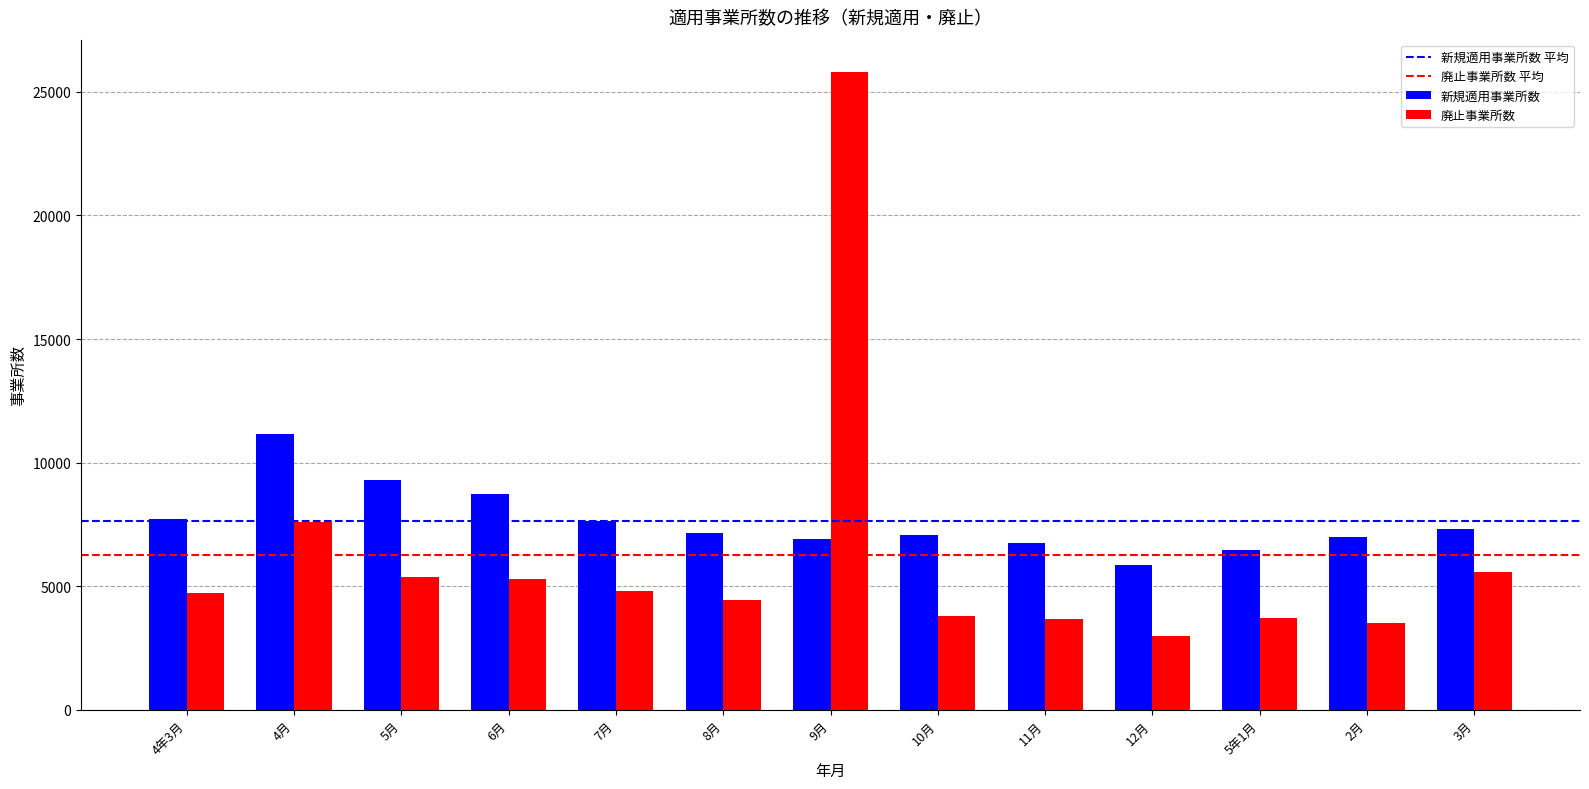

What is the difference between the 廃止事業所数 values at 12月 and 6月?

2279